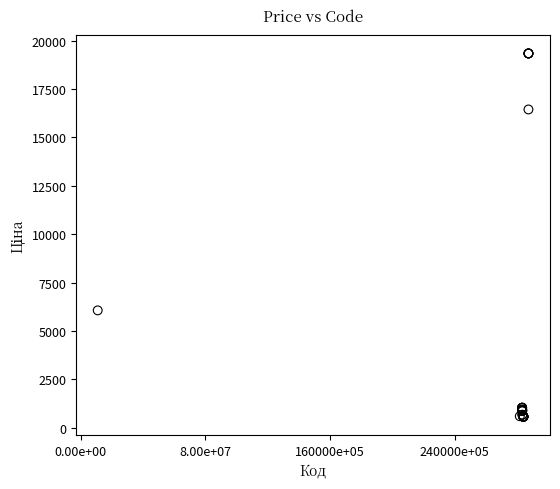

What Y value in the scatter plot is closest to 9958?

6067.2